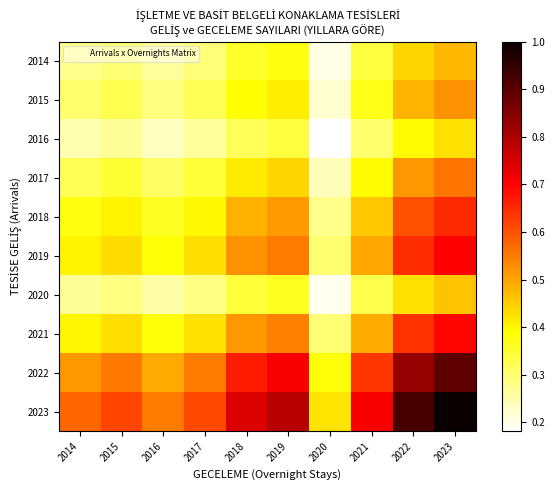

Reading right to left, extract all data points from this chart.

2014: 2023=0.5	2022=0.4	2021=0.3	2020=0.2	2019=0.4	2018=0.4	2017=0.3	2016=0.3	2015=0.3	2014=0.3
2015: 2023=0.5	2022=0.5	2021=0.4	2020=0.2	2019=0.4	2018=0.4	2017=0.3	2016=0.3	2015=0.3	2014=0.3
2016: 2023=0.4	2022=0.4	2021=0.3	2020=0.2	2019=0.3	2018=0.3	2017=0.3	2016=0.2	2015=0.3	2014=0.2
2017: 2023=0.6	2022=0.5	2021=0.4	2020=0.2	2019=0.4	2018=0.4	2017=0.3	2016=0.3	2015=0.3	2014=0.3
2018: 2023=0.6	2022=0.6	2021=0.5	2020=0.3	2019=0.5	2018=0.5	2017=0.4	2016=0.4	2015=0.4	2014=0.4
2019: 2023=0.7	2022=0.6	2021=0.5	2020=0.3	2019=0.6	2018=0.5	2017=0.4	2016=0.4	2015=0.4	2014=0.4
2020: 2023=0.5	2022=0.4	2021=0.3	2020=0.2	2019=0.4	2018=0.3	2017=0.3	2016=0.3	2015=0.3	2014=0.3
2021: 2023=0.7	2022=0.6	2021=0.5	2020=0.3	2019=0.5	2018=0.5	2017=0.4	2016=0.4	2015=0.4	2014=0.4
2022: 2023=0.9	2022=0.8	2021=0.6	2020=0.4	2019=0.7	2018=0.7	2017=0.5	2016=0.5	2015=0.6	2014=0.5
2023: 2023=1.0	2022=0.9	2021=0.7	2020=0.4	2019=0.8	2018=0.7	2017=0.6	2016=0.5	2015=0.6	2014=0.6